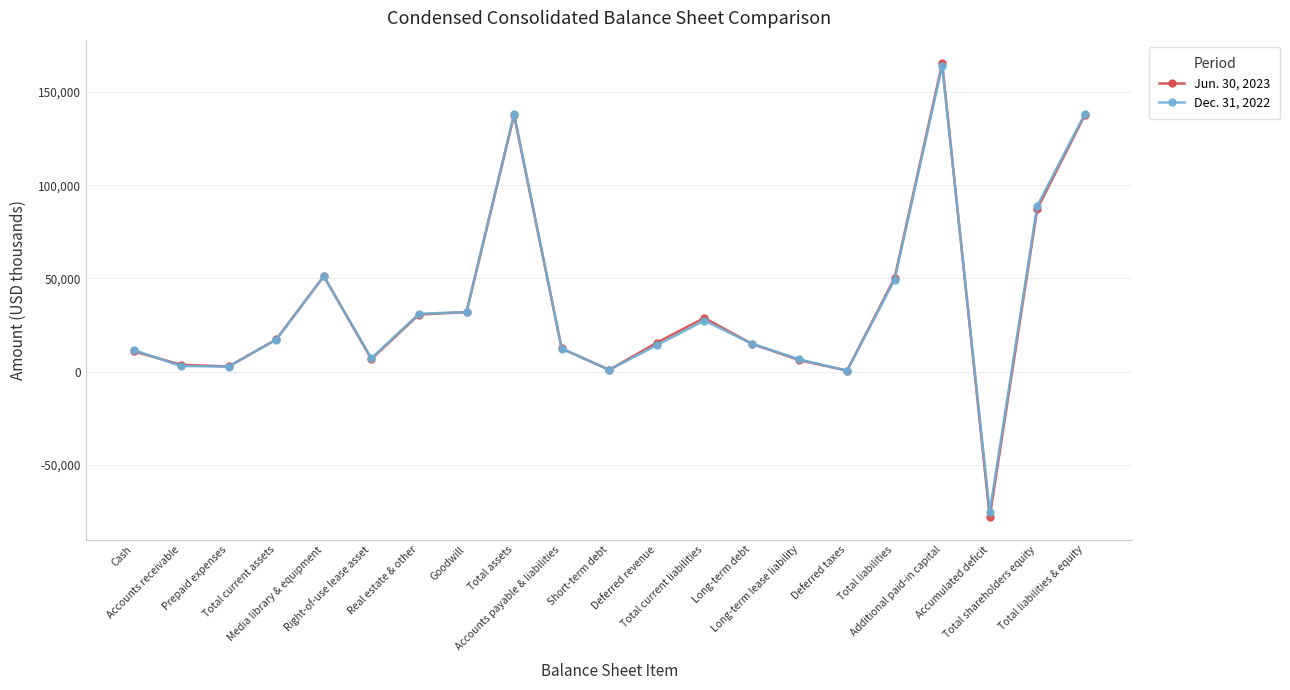

What is the highest value of the Jun. 30, 2023 series?

165434